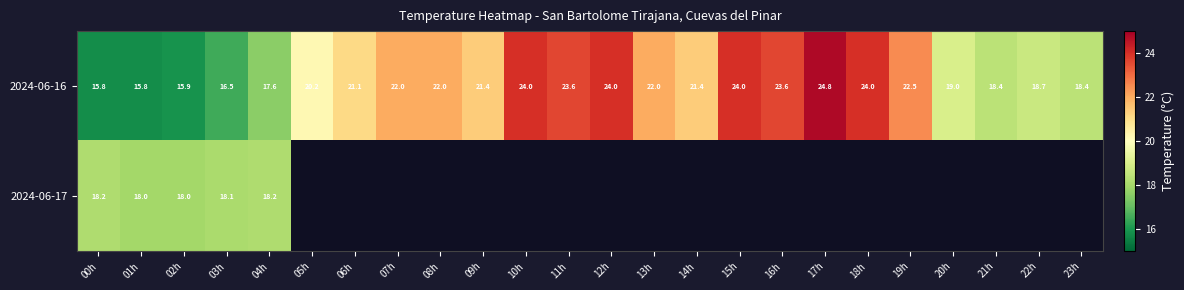

Is it true that 2024-06-16 equals 12.7 at 05h?

False